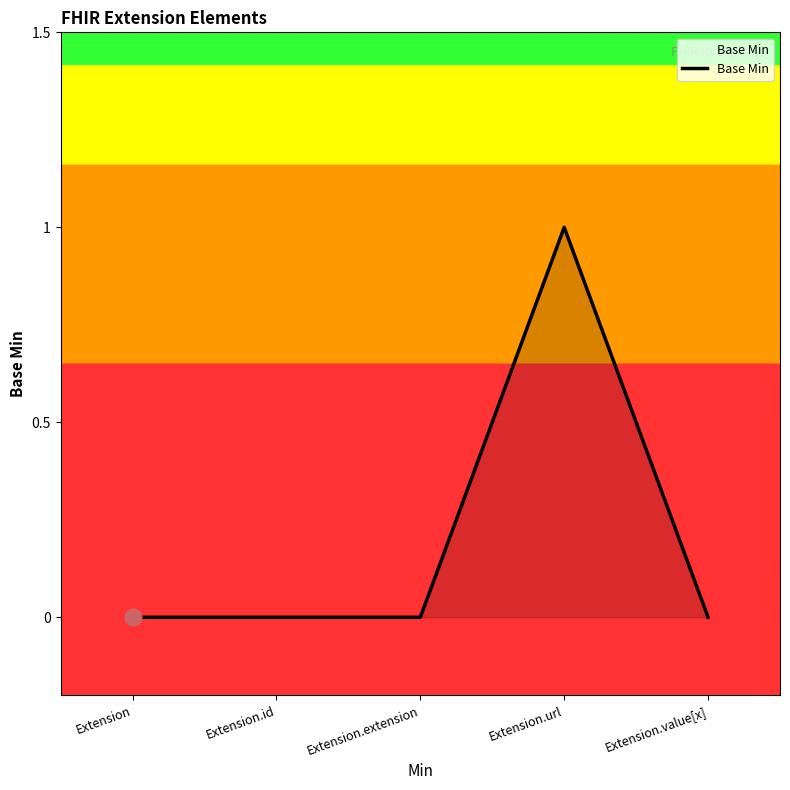

The chart shows a value of 0 at Extension.extension. True or false?

True